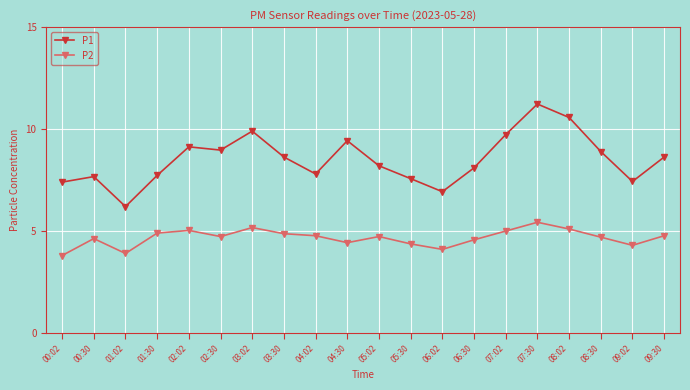

What is the lowest value of the P1 series?

6.2